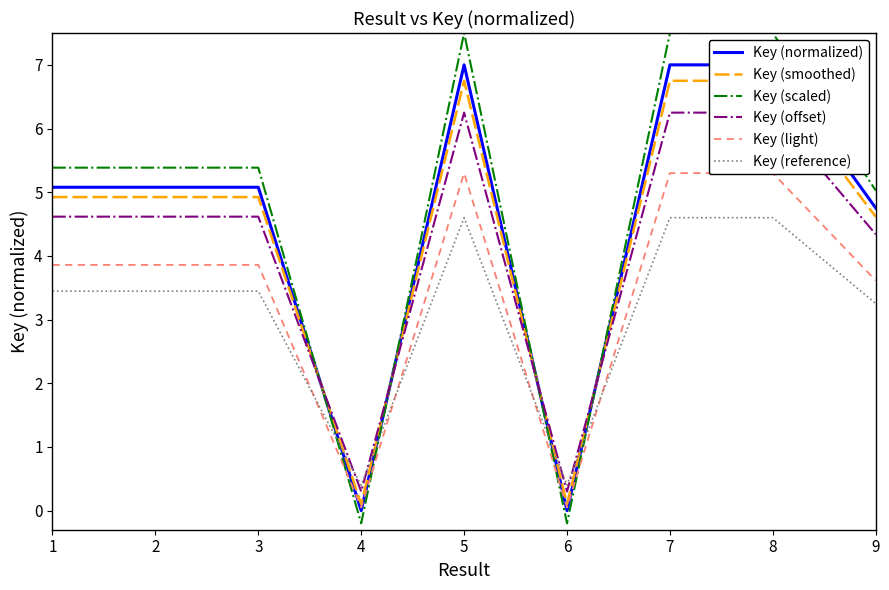

Which category has the lowest value across all series?

6